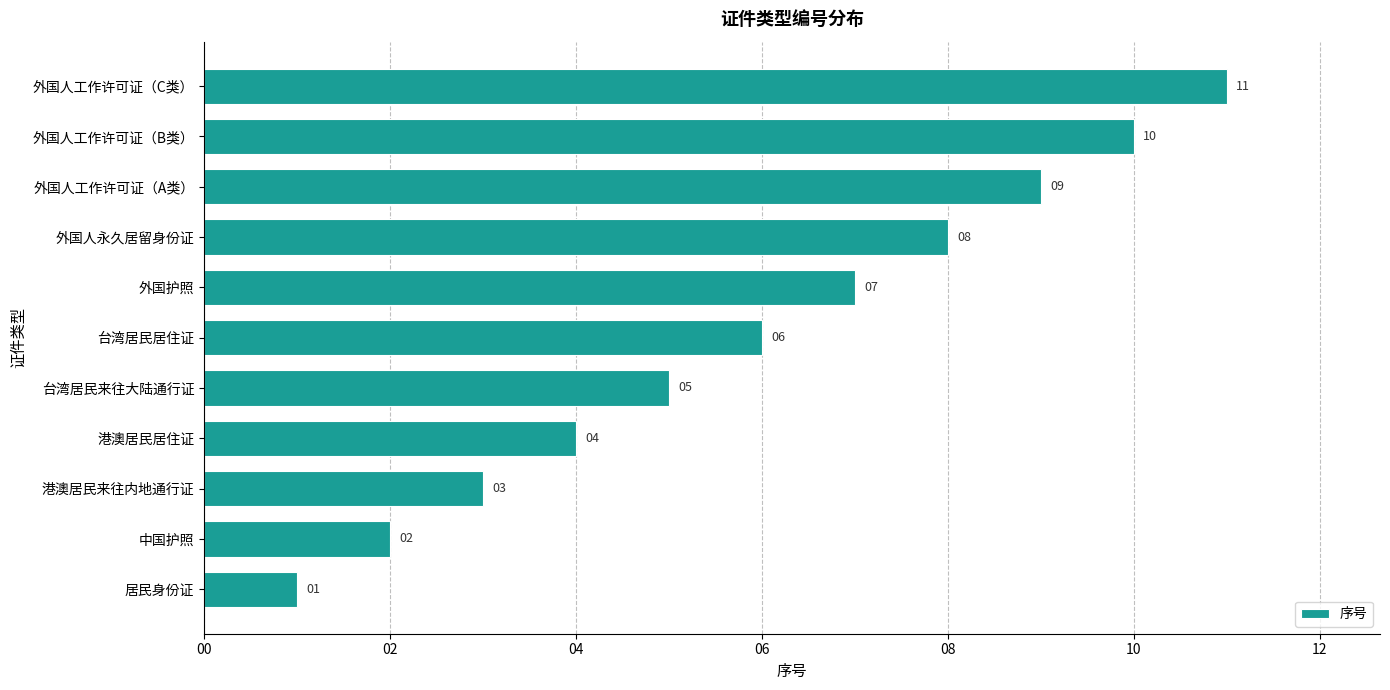

List the labels in order of value, smallest first.

居民身份证, 中国护照, 港澳居民来往内地通行证, 港澳居民居住证, 台湾居民来往大陆通行证, 台湾居民居住证, 外国护照, 外国人永久居留身份证, 外国人工作许可证（A类）, 外国人工作许可证（B类）, 外国人工作许可证（C类）